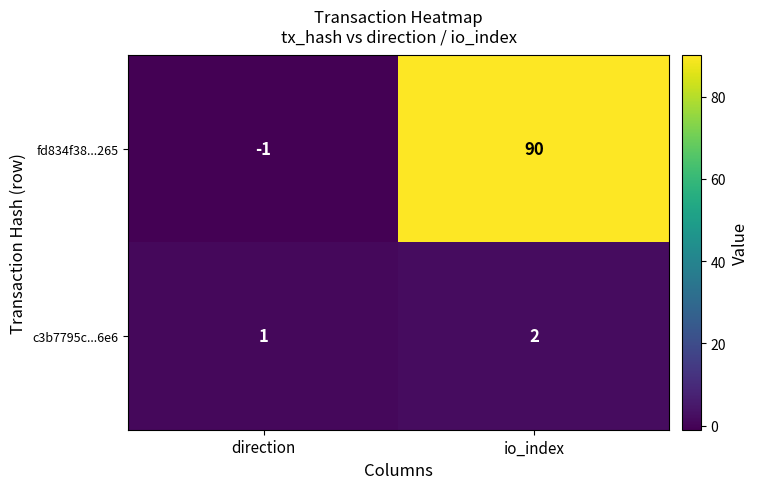

What is the difference between the maximum and minimum values in the fd834f38...265 series?

91